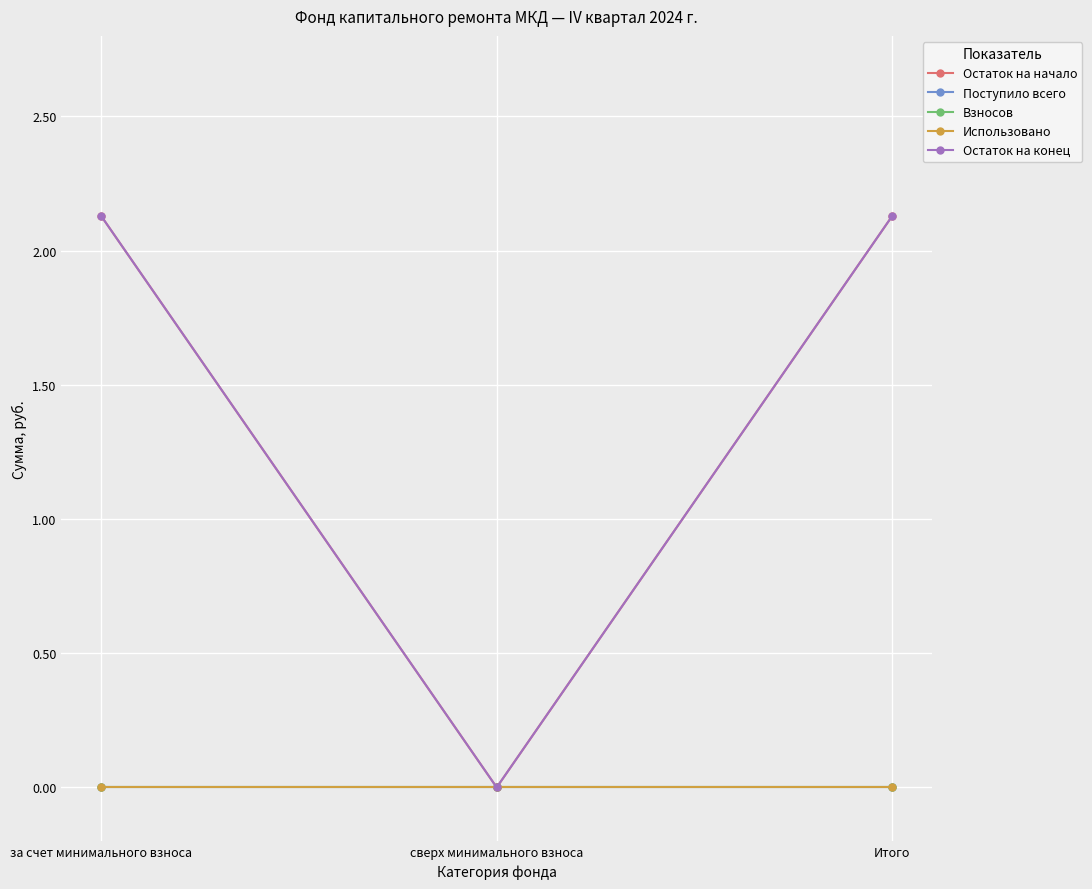

Does the chart have visible grid lines?

Yes